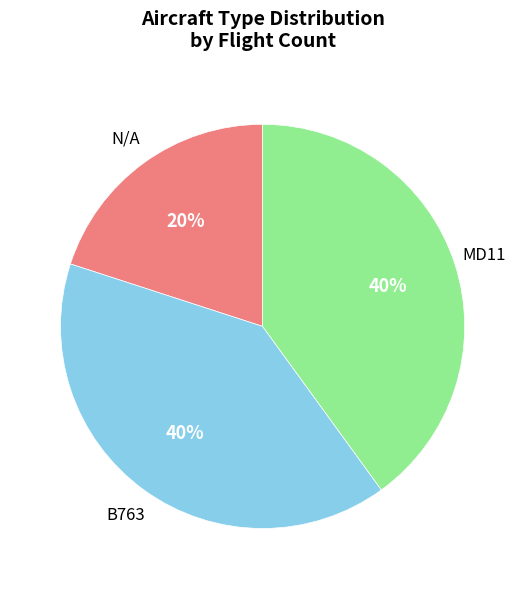

To the nearest percent, what is the difference between the largest and smallest slice percentages?

20%